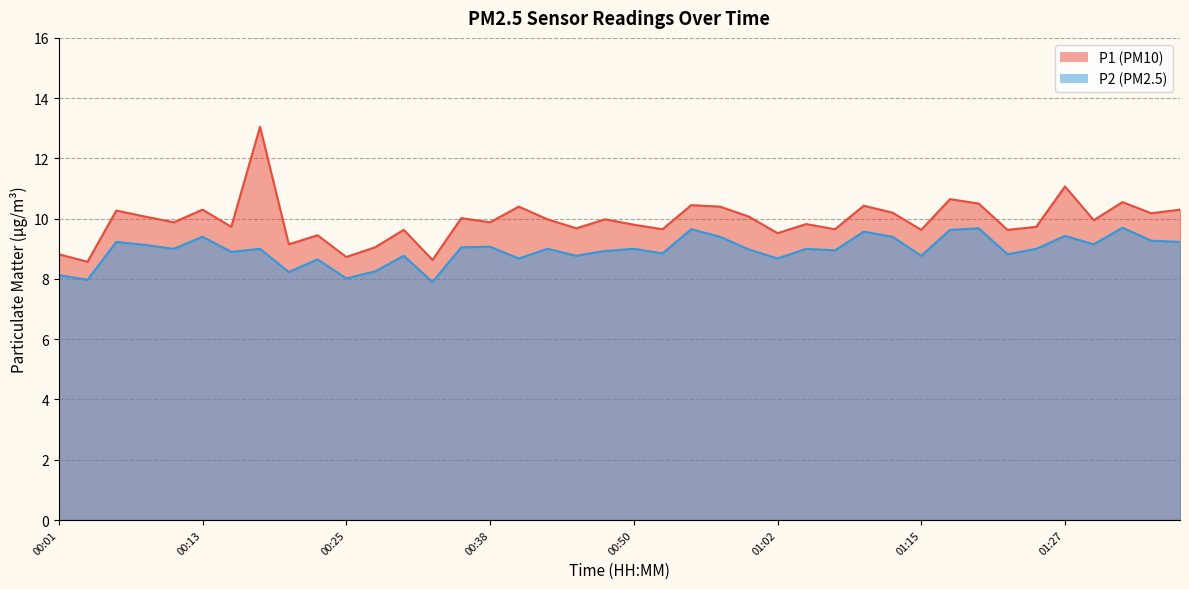

Read the P2 value at 00:21.

8.2